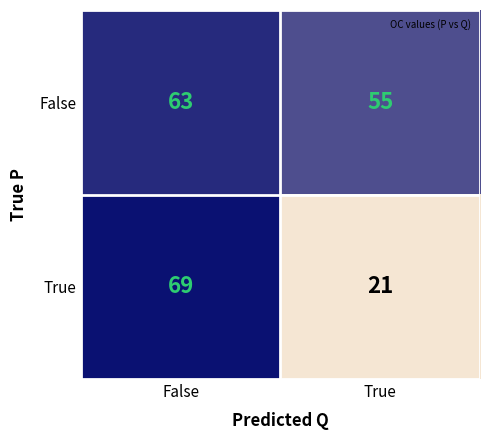

What is the average value of the True series?

45